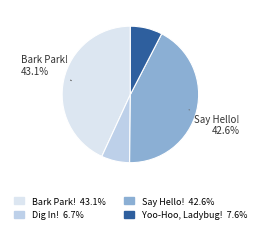

Rank the categories by value from highest to lowest.

Bark Park!, Say Hello!, Yoo-Hoo, Ladybug!, Dig In!